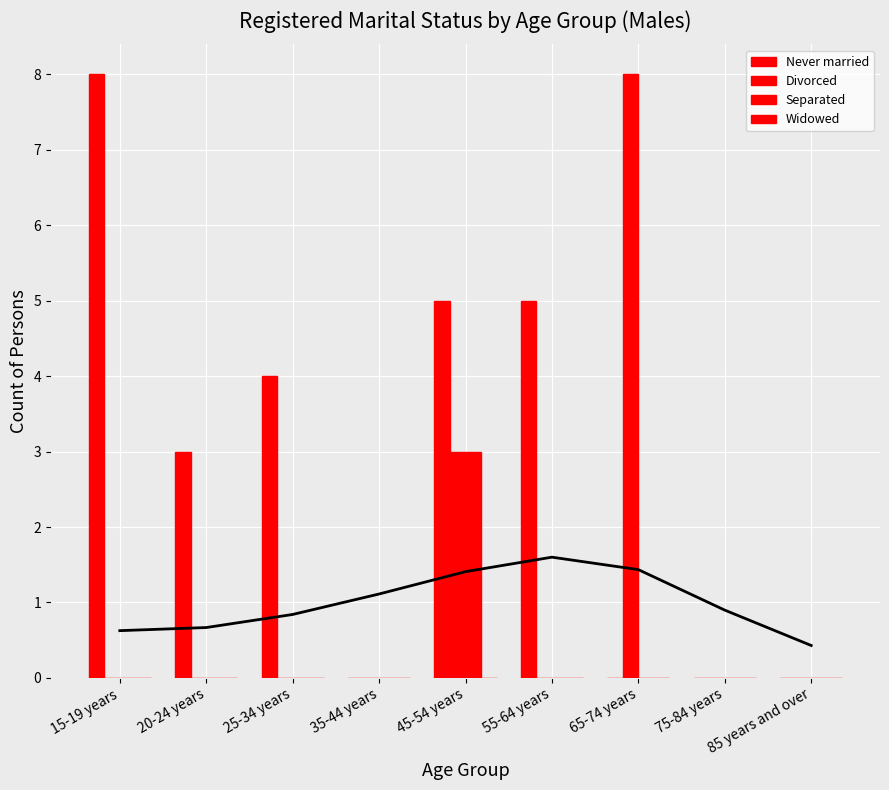

How many series are shown in this chart?

4